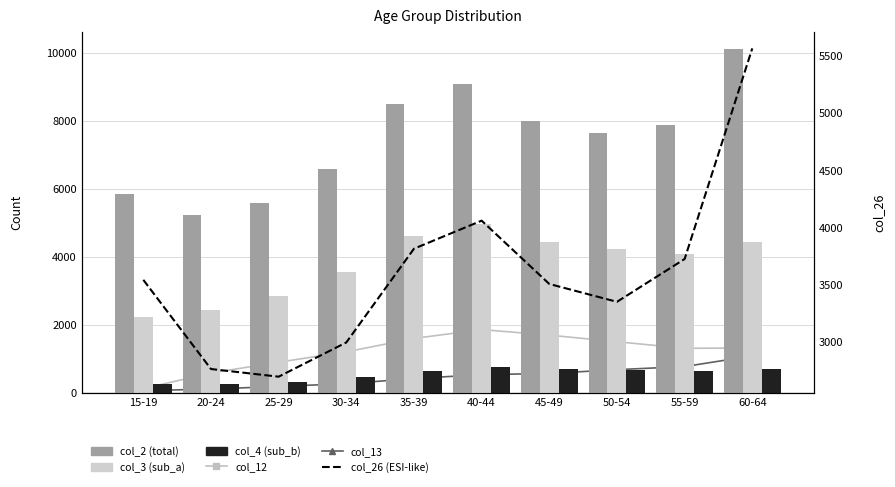

Is it true that col_26 (ESI-like) equals 3353 at 50-54?

True